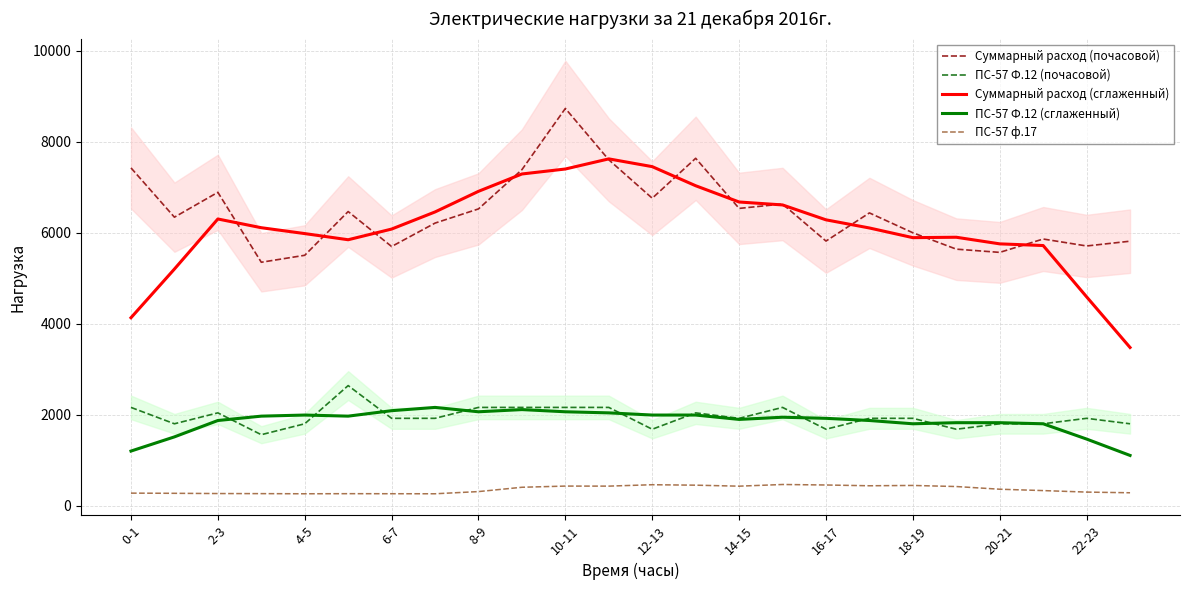

What is the difference between the second highest and minimum values in the ПС-57 ф.17 series?

199.0